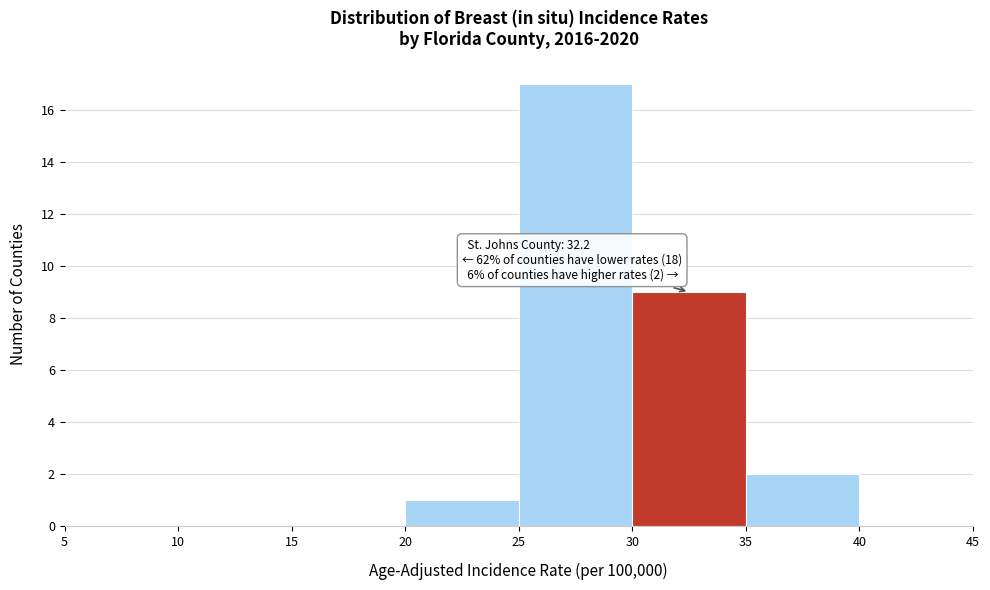

Over which range of the x-axis is the bar tallest?

25 to 30